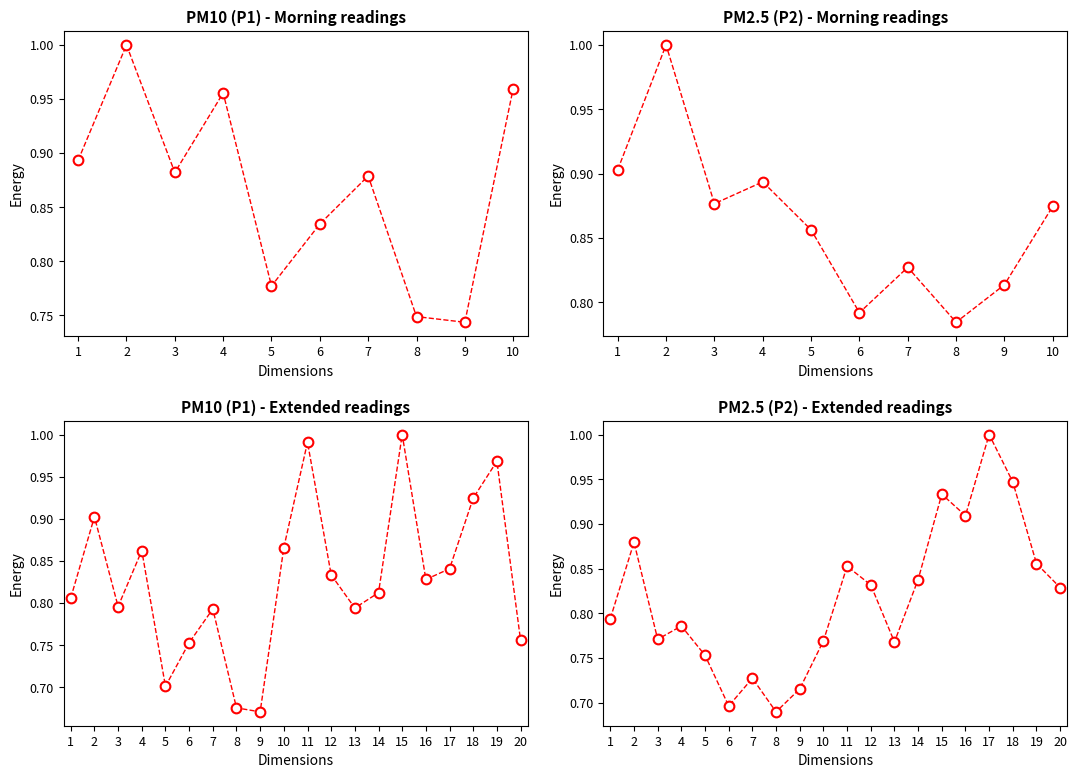

What is the spread (max minus min) of values at 20?

0.1